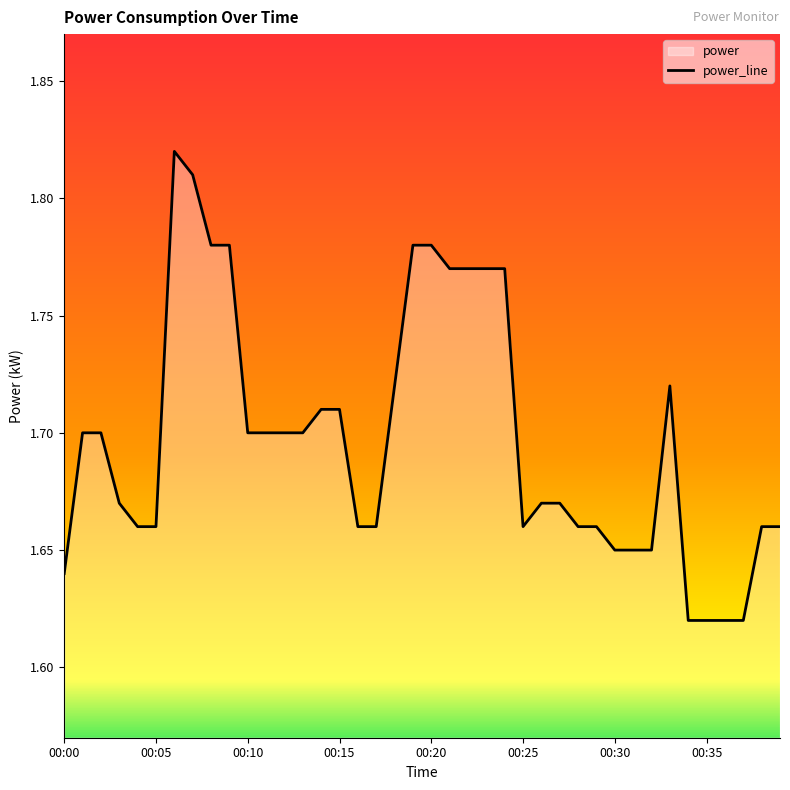

The value at 00:21 is 0.6. True or false?

False